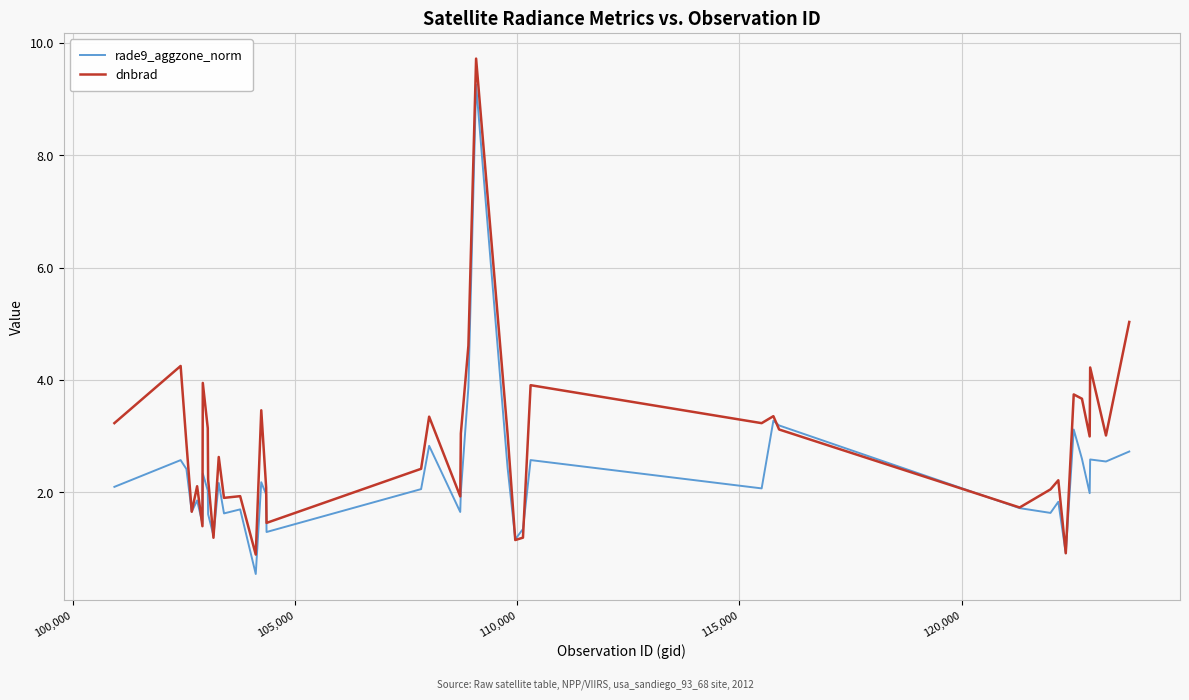

Is this an area chart (filled region under the line)?

No